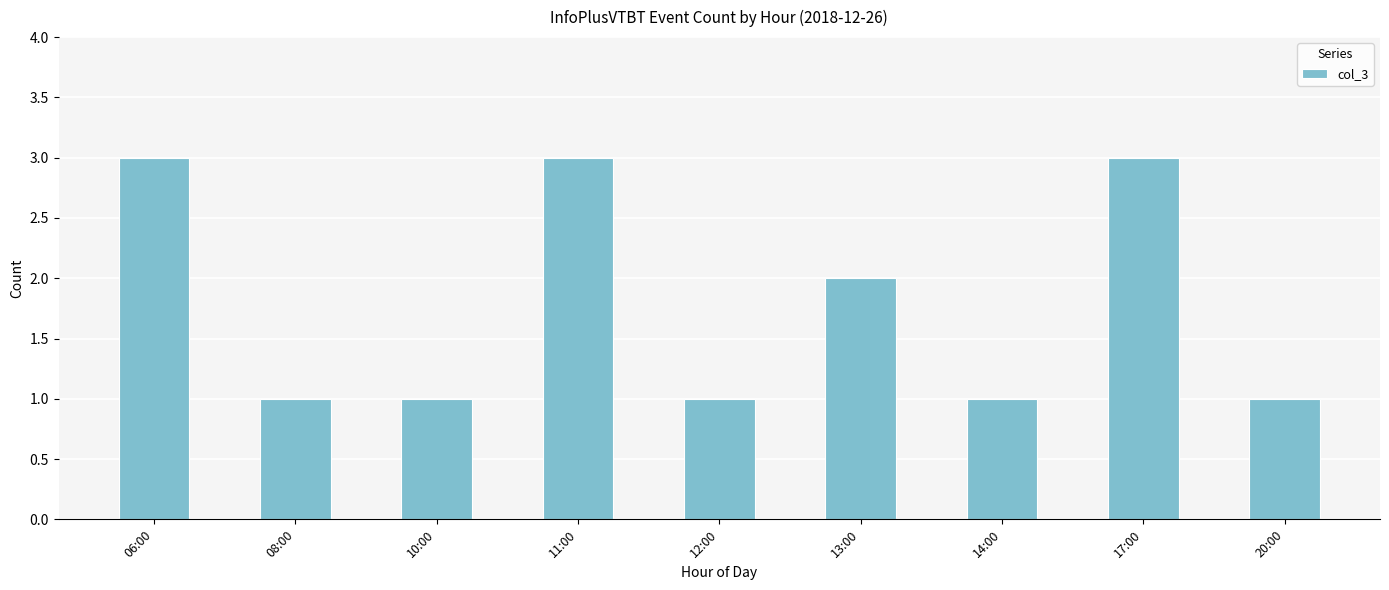

What position from the right is 17:00?

2